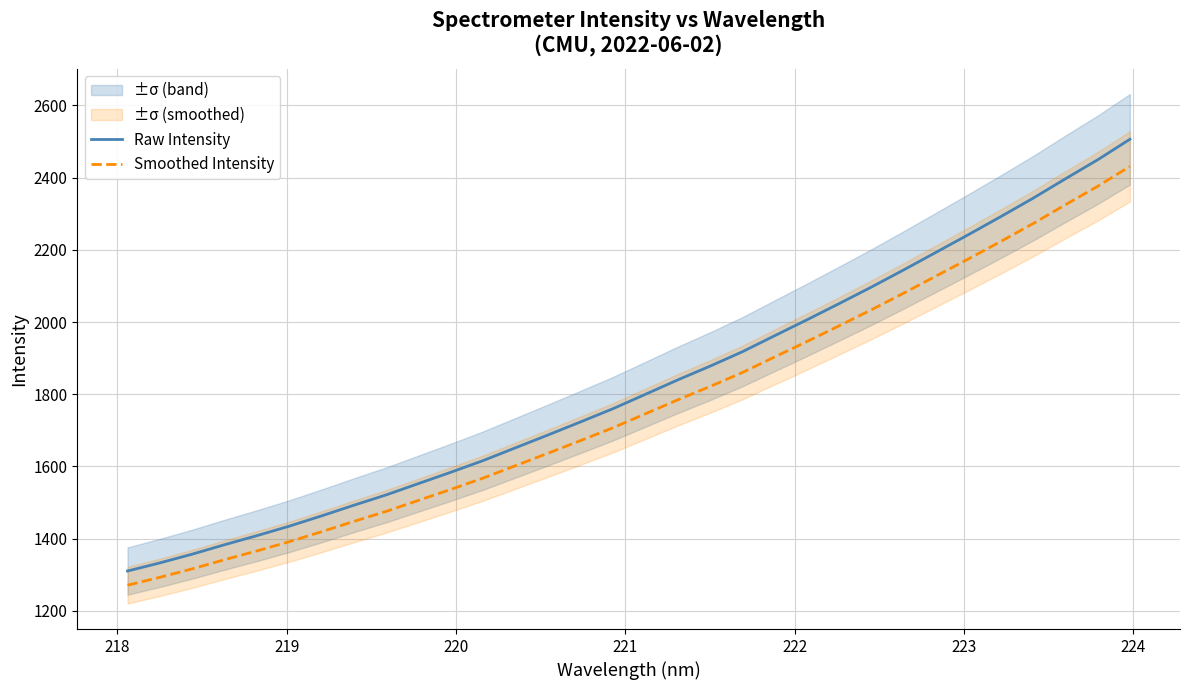

What is the minimum value for Smoothed Intensity?

1270.9